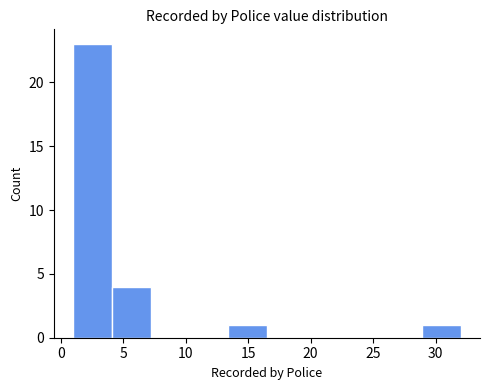

Reading left to right, transcribe this chart: for each bar, give the range it covers on the x-axis and its height. Neither the bar edges nor the heights are printed on the chart, so give them approximately, as read against the axes.

1.0 to 4.1: 23
4.1 to 7.2: 4
7.2 to 10.3: 0
10.3 to 13.4: 0
13.4 to 16.5: 1
16.5 to 19.6: 0
19.6 to 22.7: 0
22.7 to 25.8: 0
25.8 to 28.9: 0
28.9 to 32.0: 1